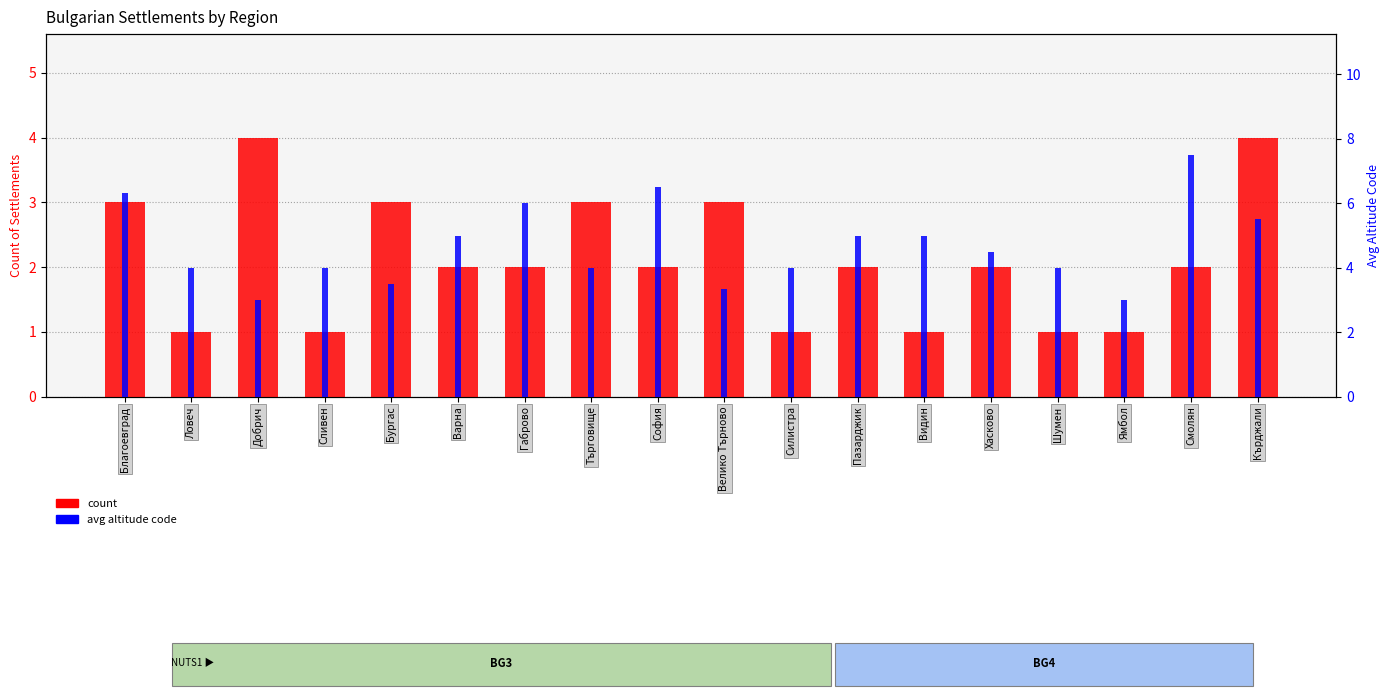

Where is count nearest to the value 2?

Варна